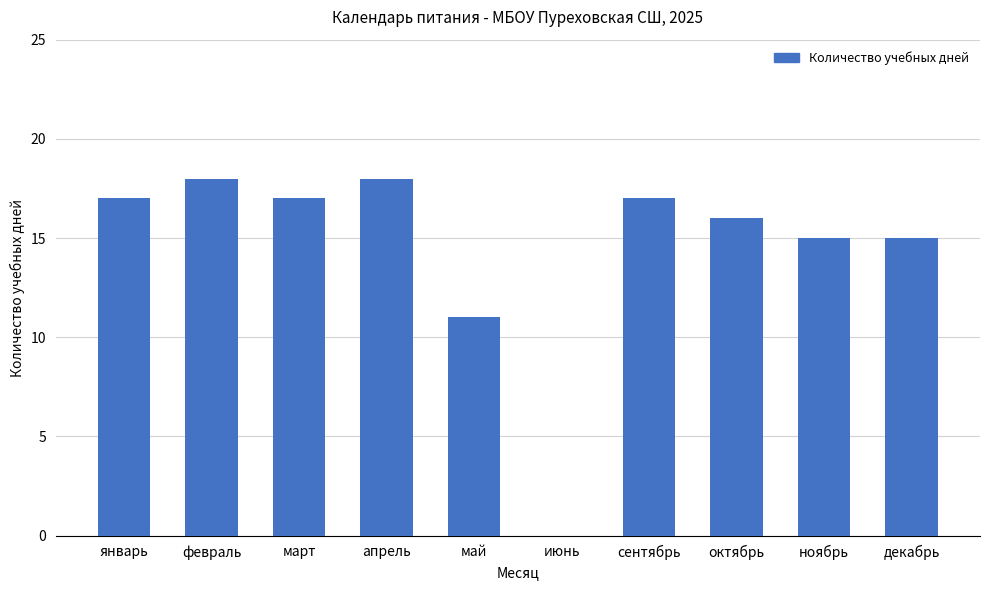

Does the chart contain stacked bars?

No